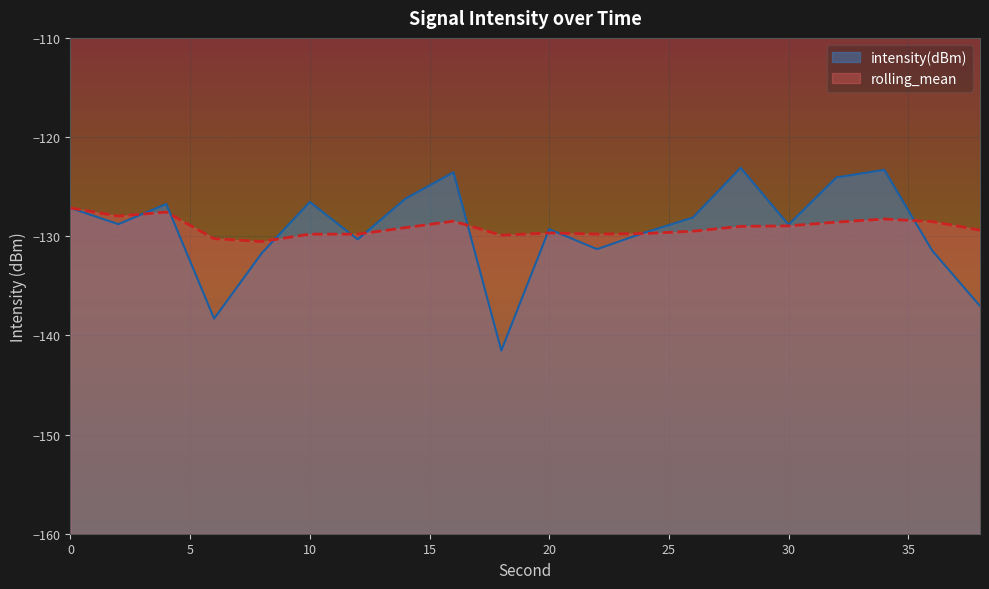

Is the value of intensity(dBm) at 26 greater than the value of rolling_mean at 32?

Yes